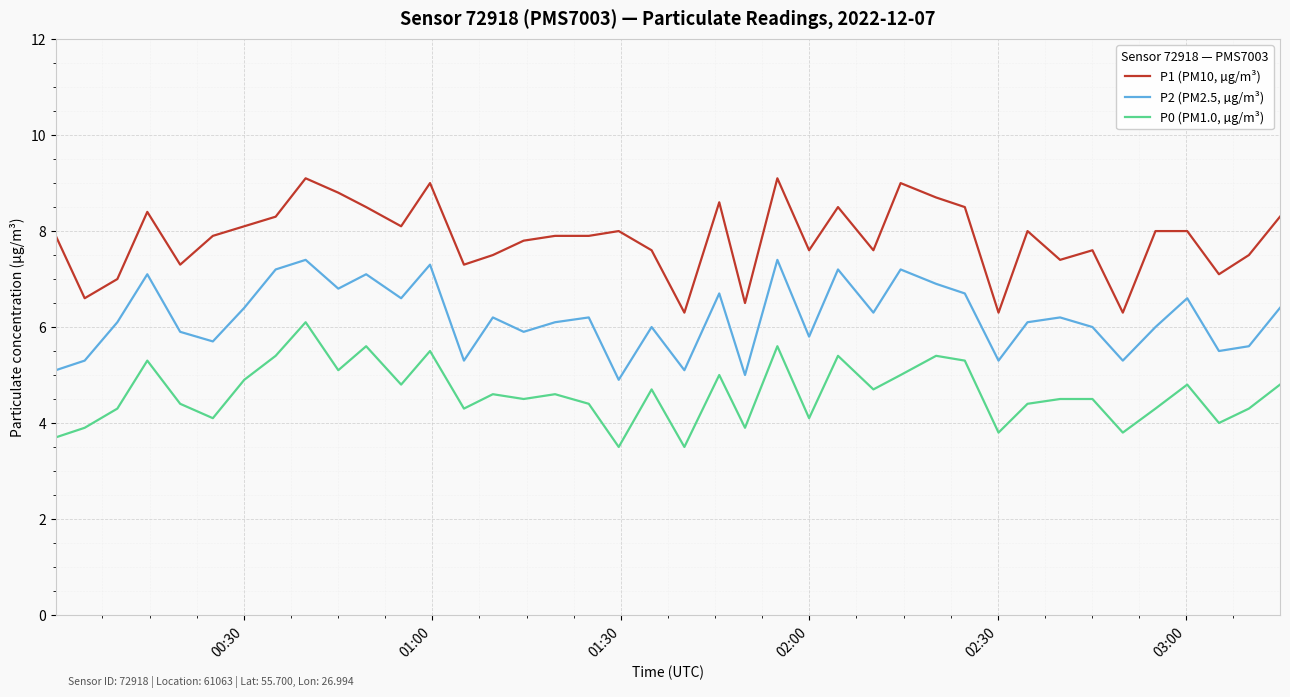

What are all the series names shown in the legend?

P1 (PM10, µg/m³), P2 (PM2.5, µg/m³), P0 (PM1.0, µg/m³)